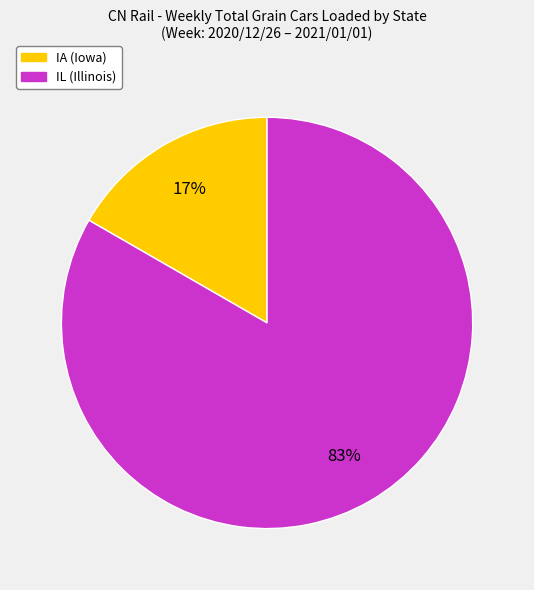

Count the number of slices in the pie.

2